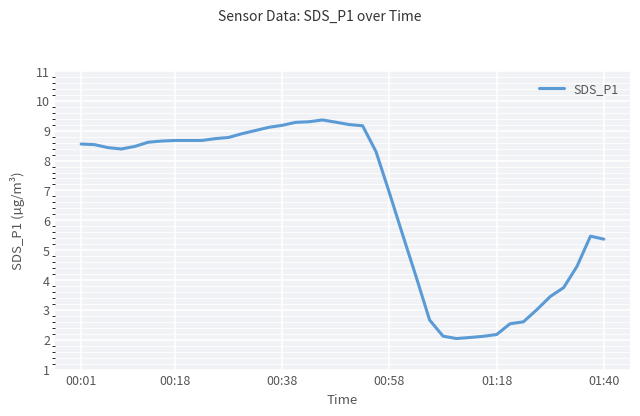

What is the difference between the maximum and minimum values?

7.3